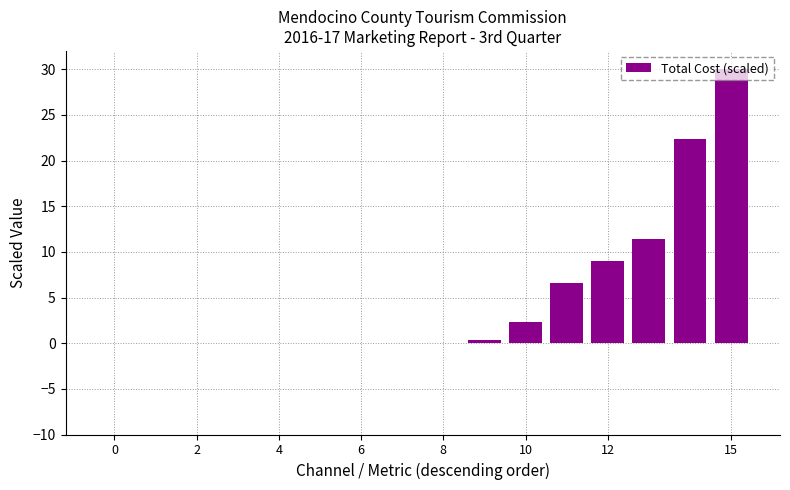

What is the maximum value shown in the chart?

30.0